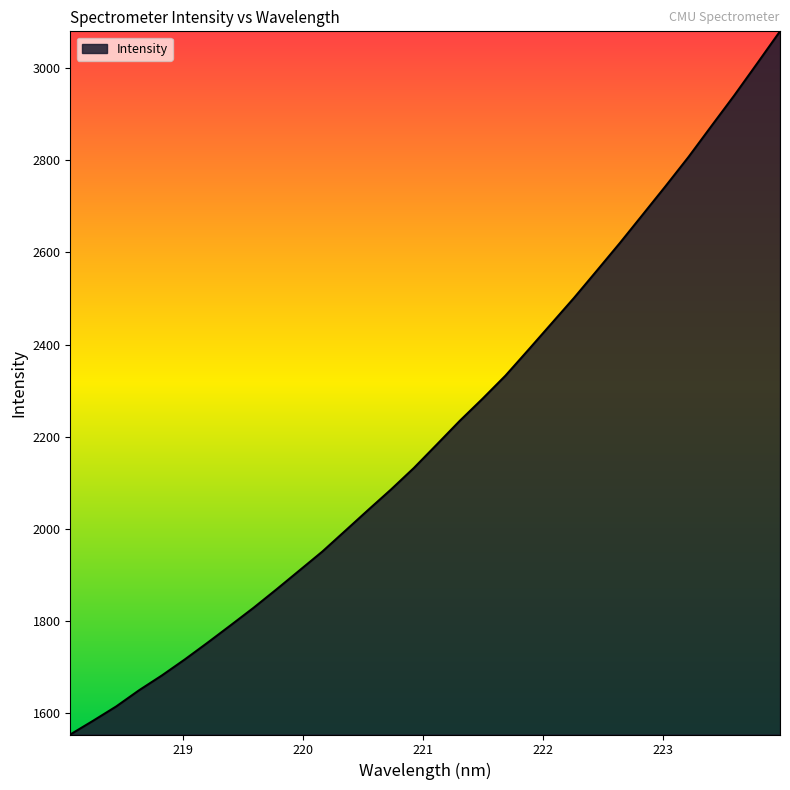

What is the difference between the maximum and minimum values?

1526.1